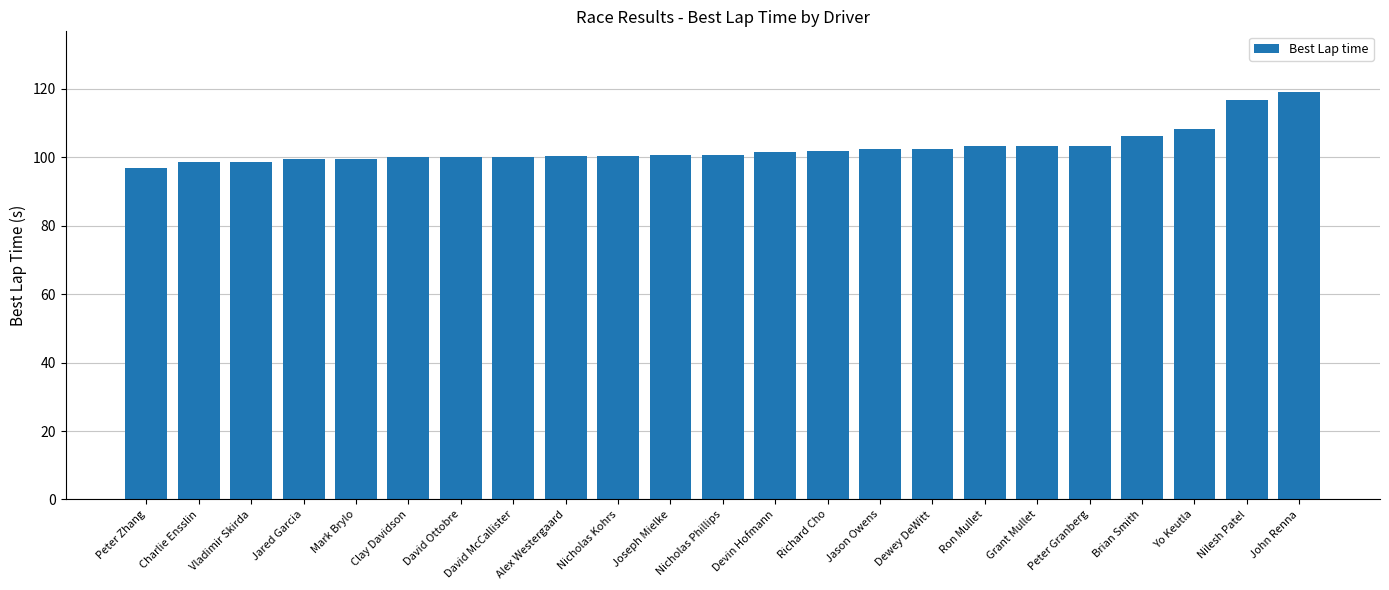

Does the chart contain any negative values?

No